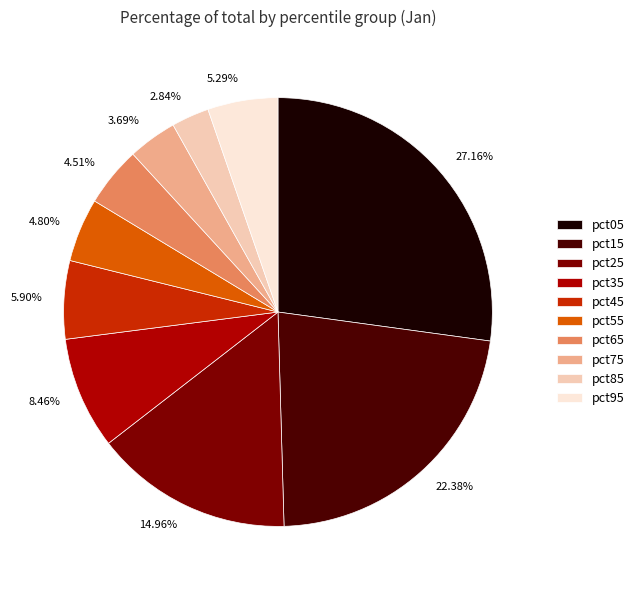

Is it true that pct55 is 5% of the pie?

True